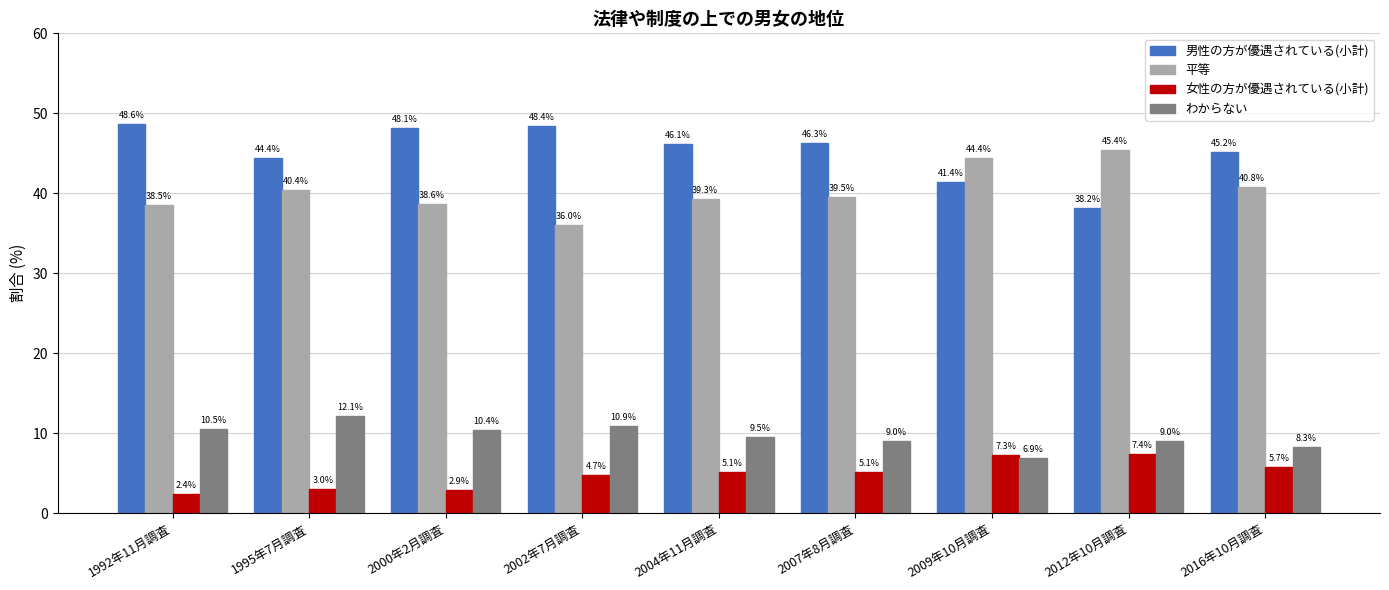

What is the total value across all series at 2007年8月調査?

99.9